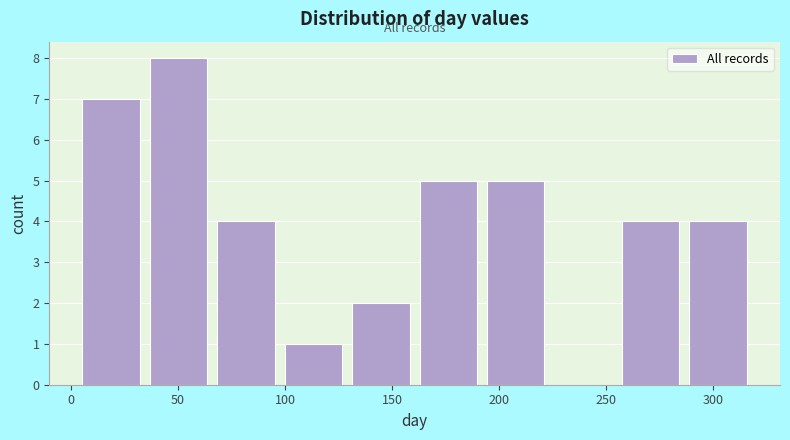

Over which range of the x-axis is the bar tallest?

34.5 to 66.0